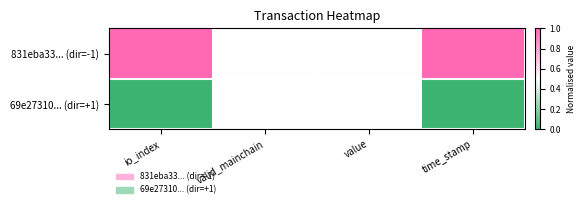

Reading left to right, transcribe all the data shown in this chart.

831eba33... (dir=-1): io_index=1.0	valid_mainchain=0.5	value=0.5	time_stamp=1.0
69e27310... (dir=+1): io_index=0.0	valid_mainchain=0.5	value=0.5	time_stamp=0.0